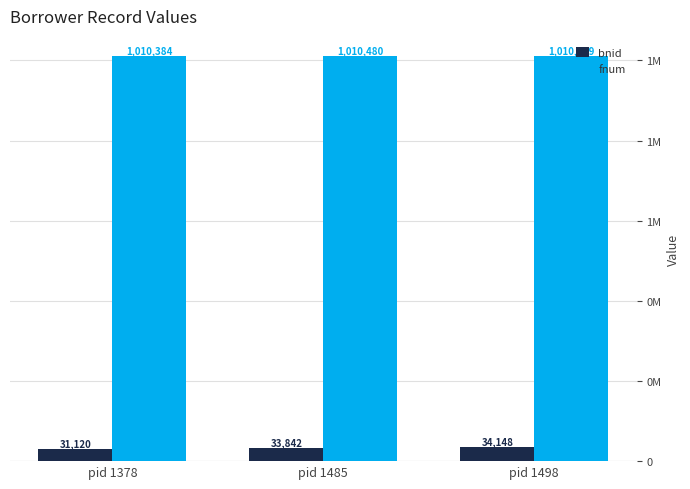

Is it true that bnid equals 31120 at pid 1378?

True